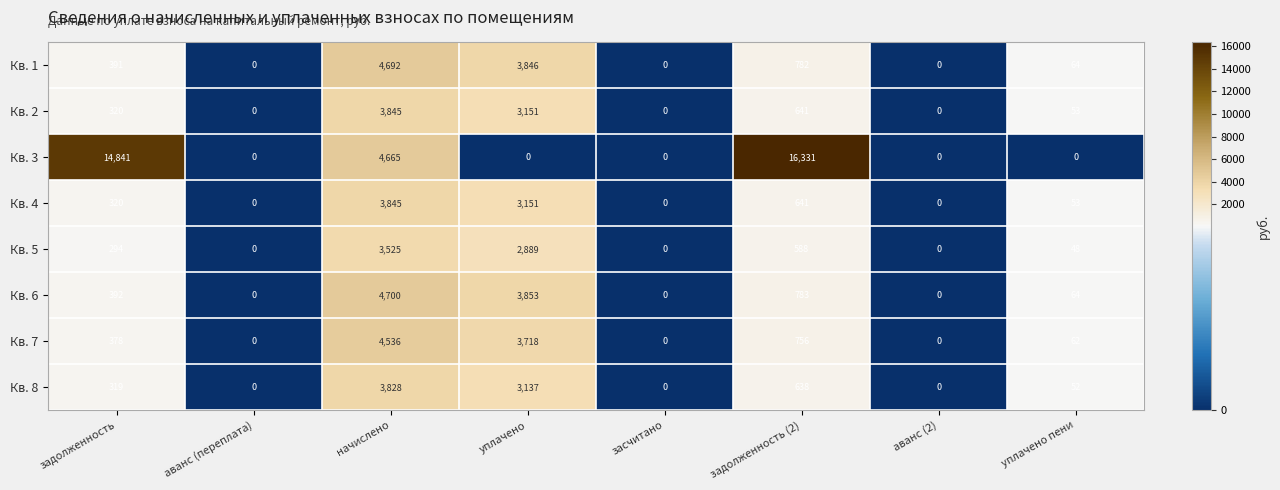

The value of Кв. 3 at начислено is 4665. True or false?

True